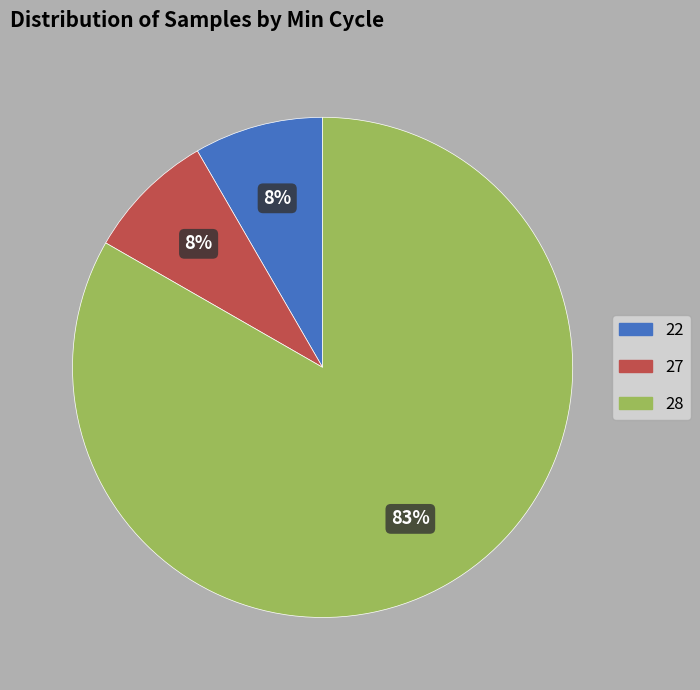

Is there a majority slice in this chart?

Yes